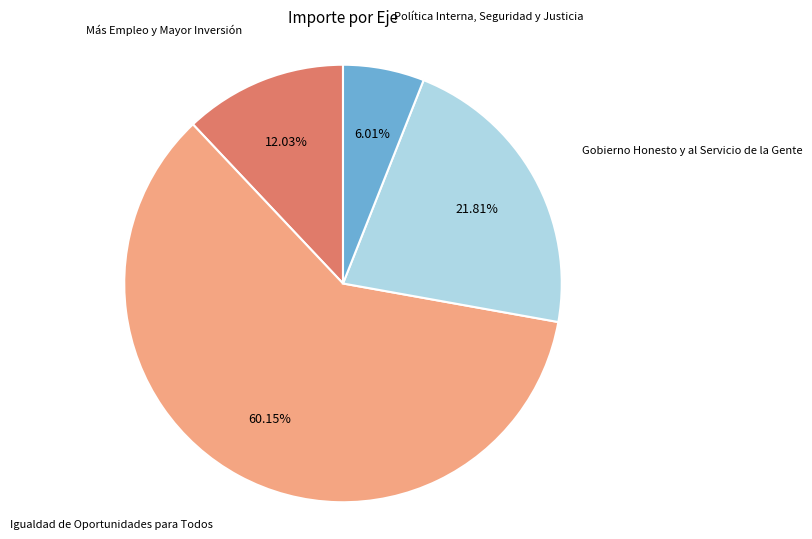

Does any single category account for the majority?

Yes